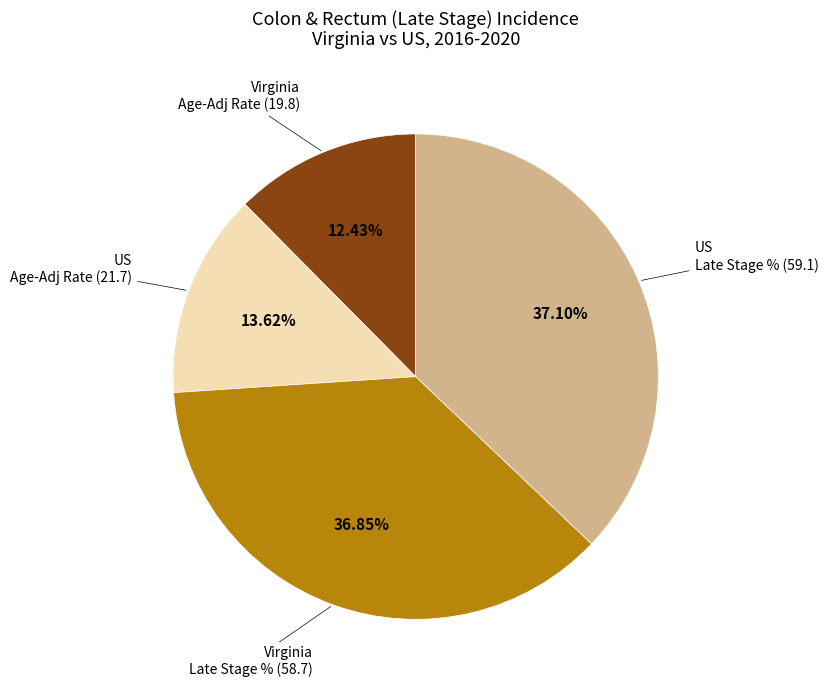

Does any single category account for the majority?

No